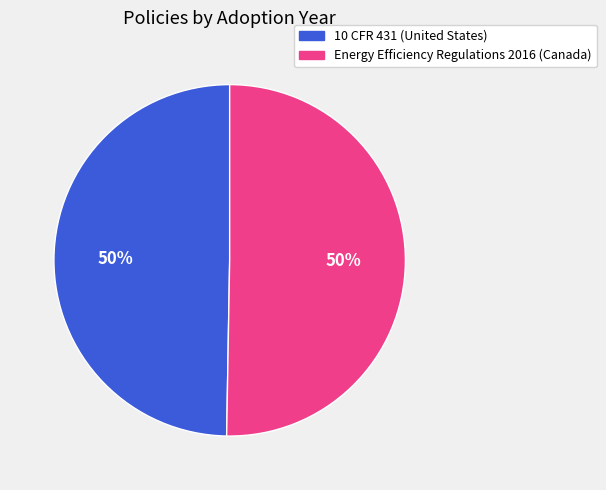

What is the ratio of the value at 10 CFR 431 (United States) to the value at Energy Efficiency Regulations 2016 (Canada)?

1.0